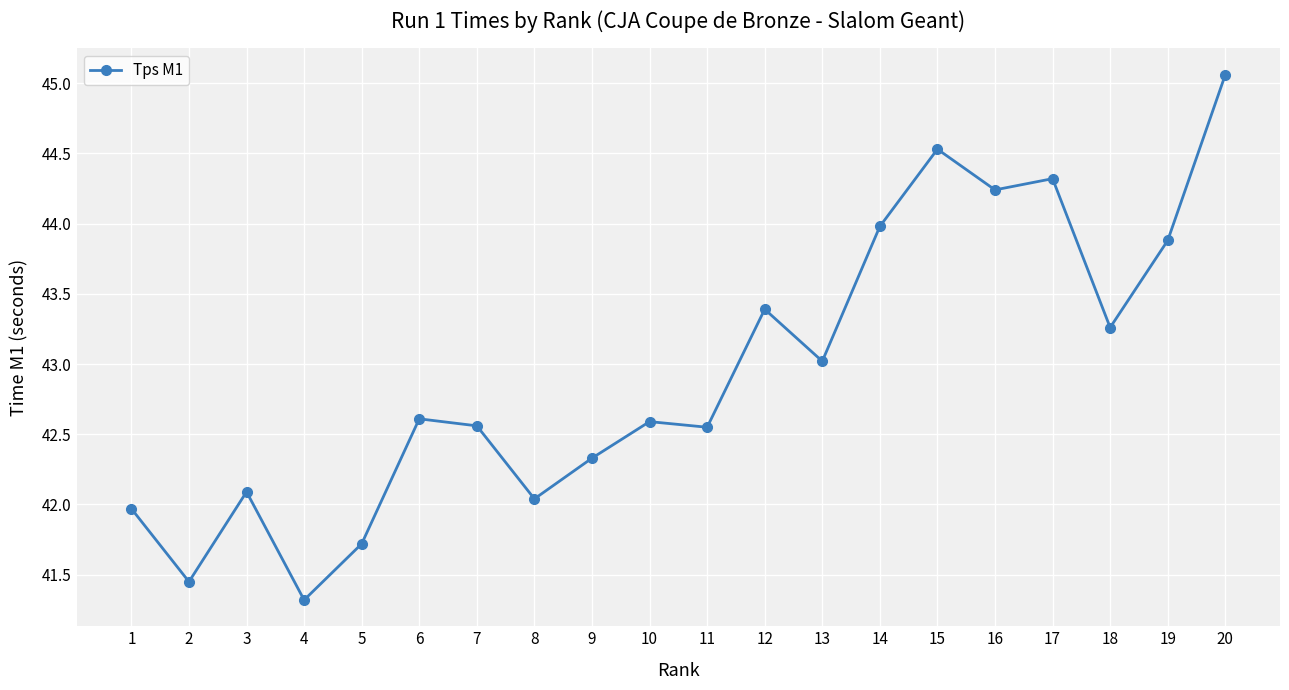

What is the average value?

42.9